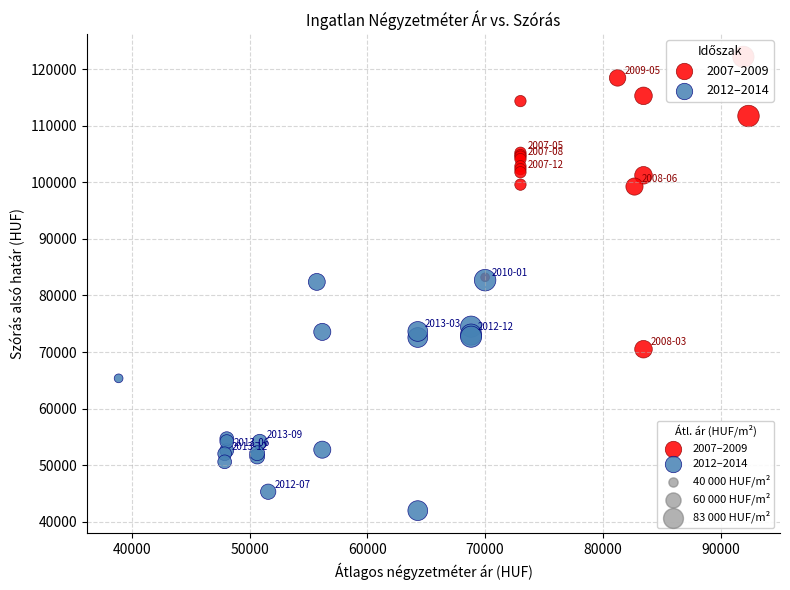

Which series has the widest spread of Y values?

2007–2009